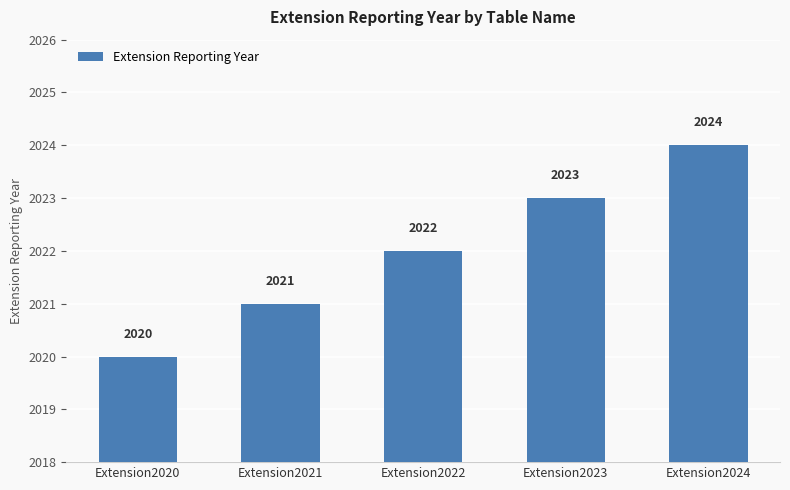

Reading right to left, list all the values displayed in this chart.

2024	2023	2022	2021	2020